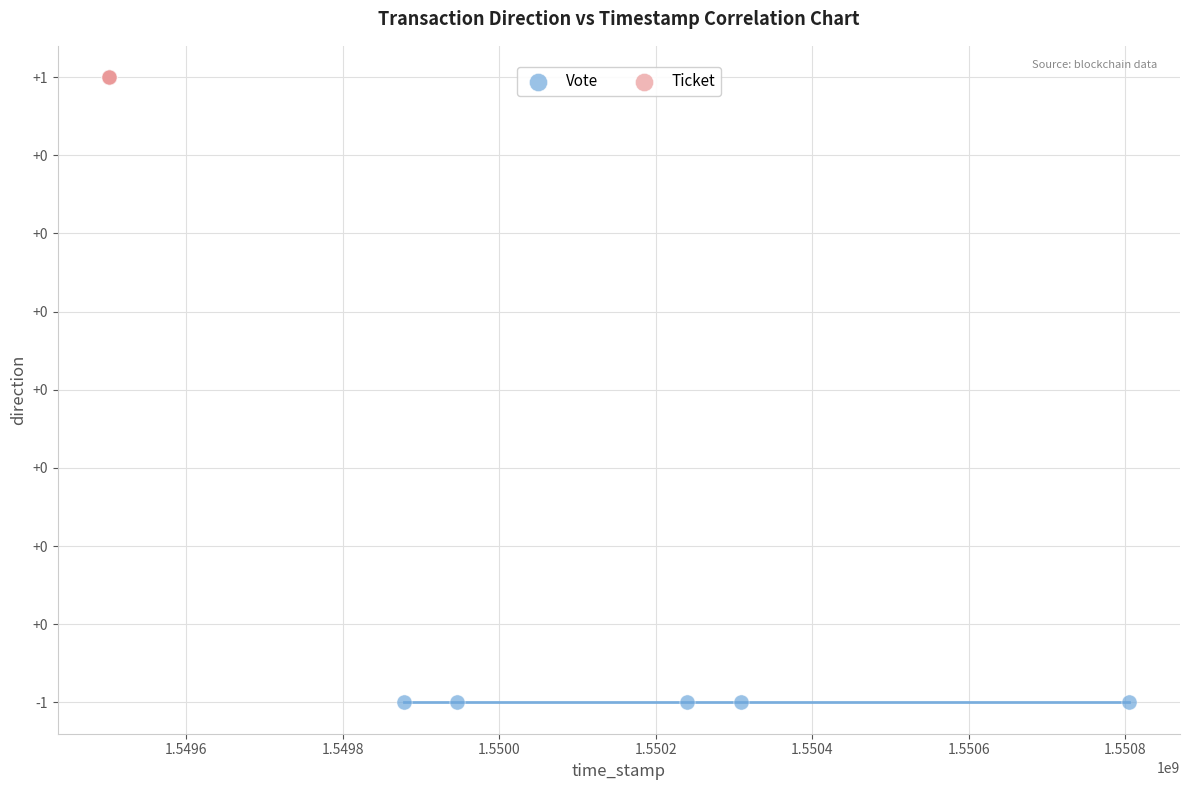

What are all the series names shown in the legend?

Vote, Ticket